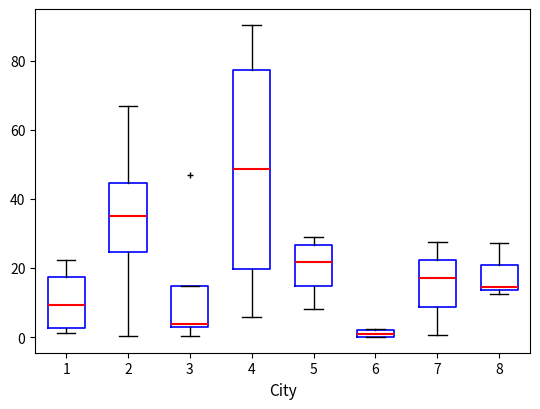

Which box's median line is the lowest?

6